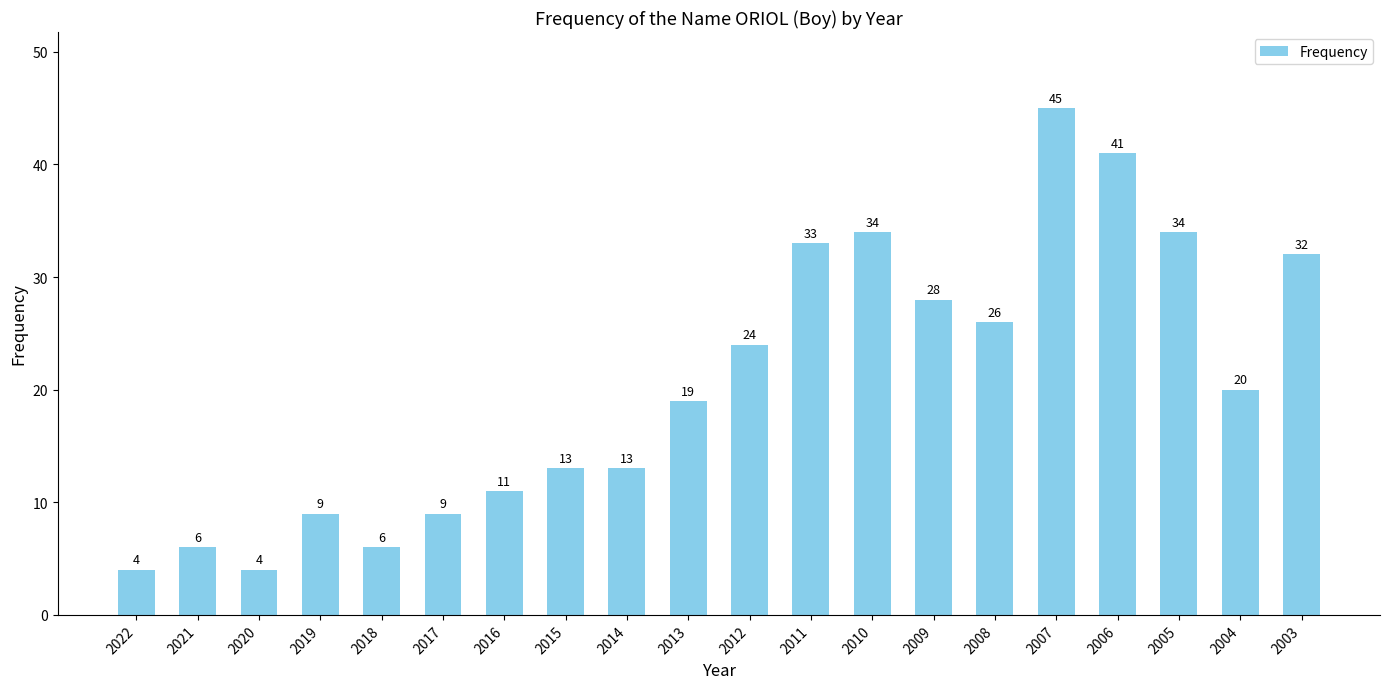

What is the value of the 16th bar from the left?

45